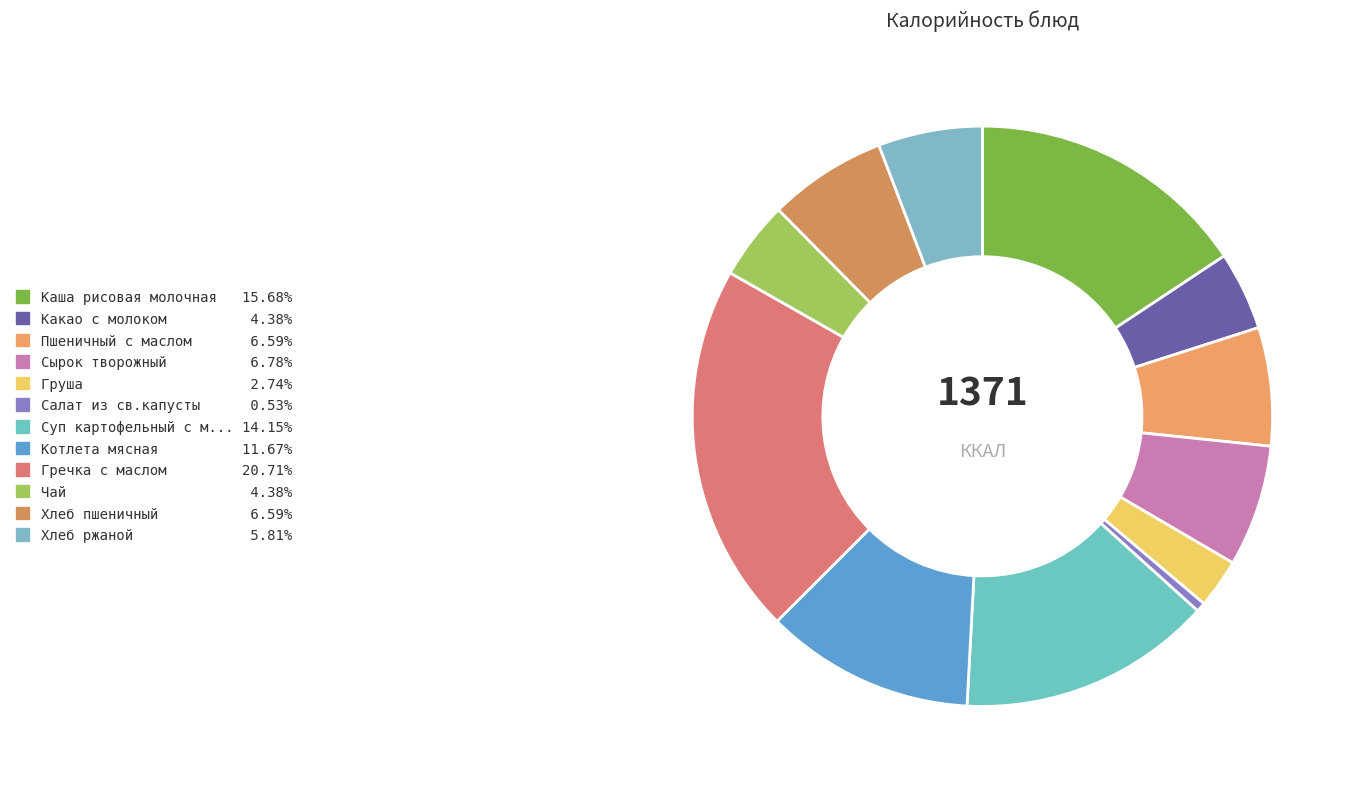

How many slices are in this pie chart?

12